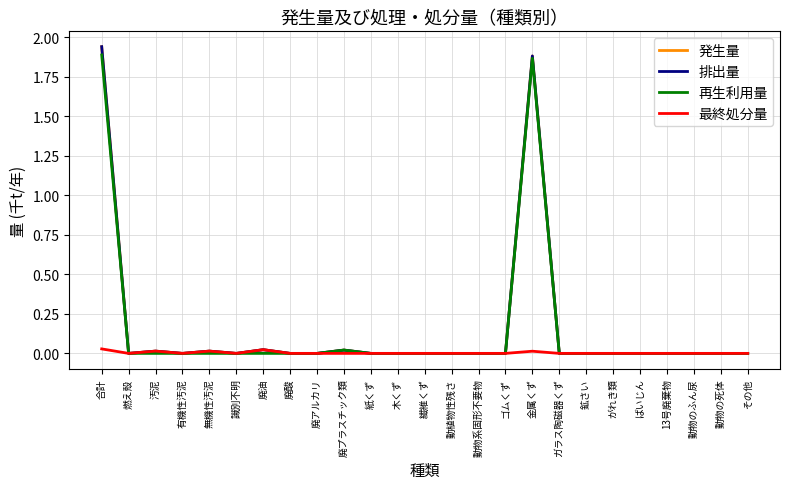

How many lines are shown in the chart?

4